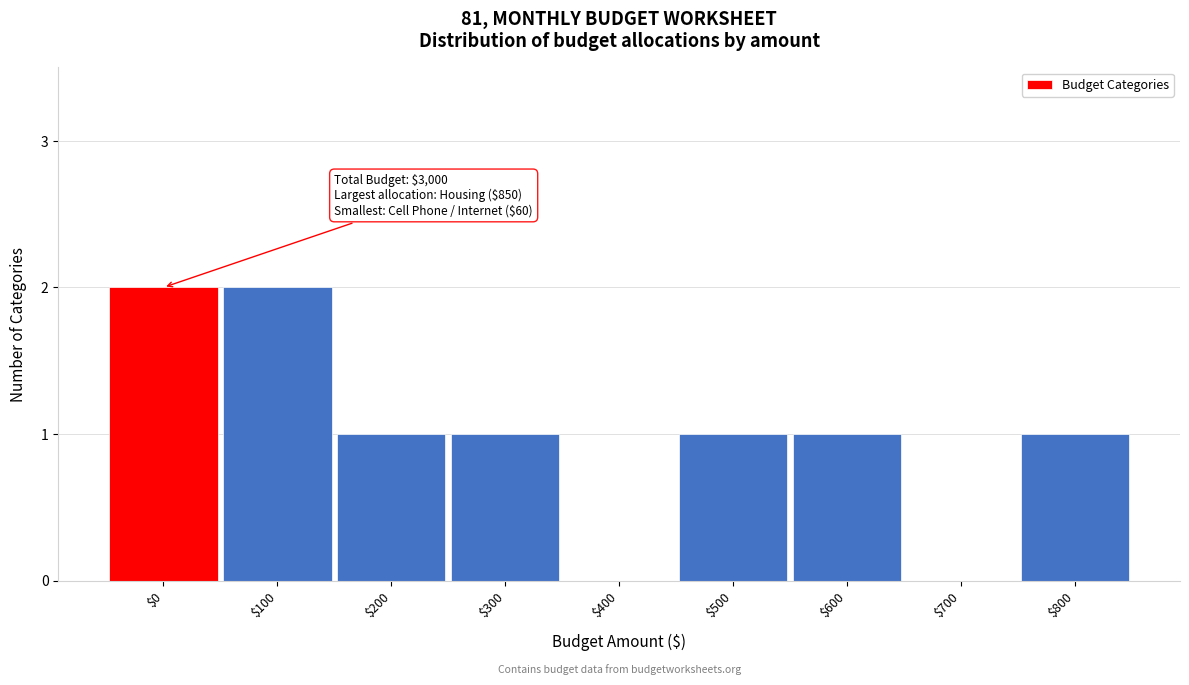

True or false: the data shows 3 at $0.

False